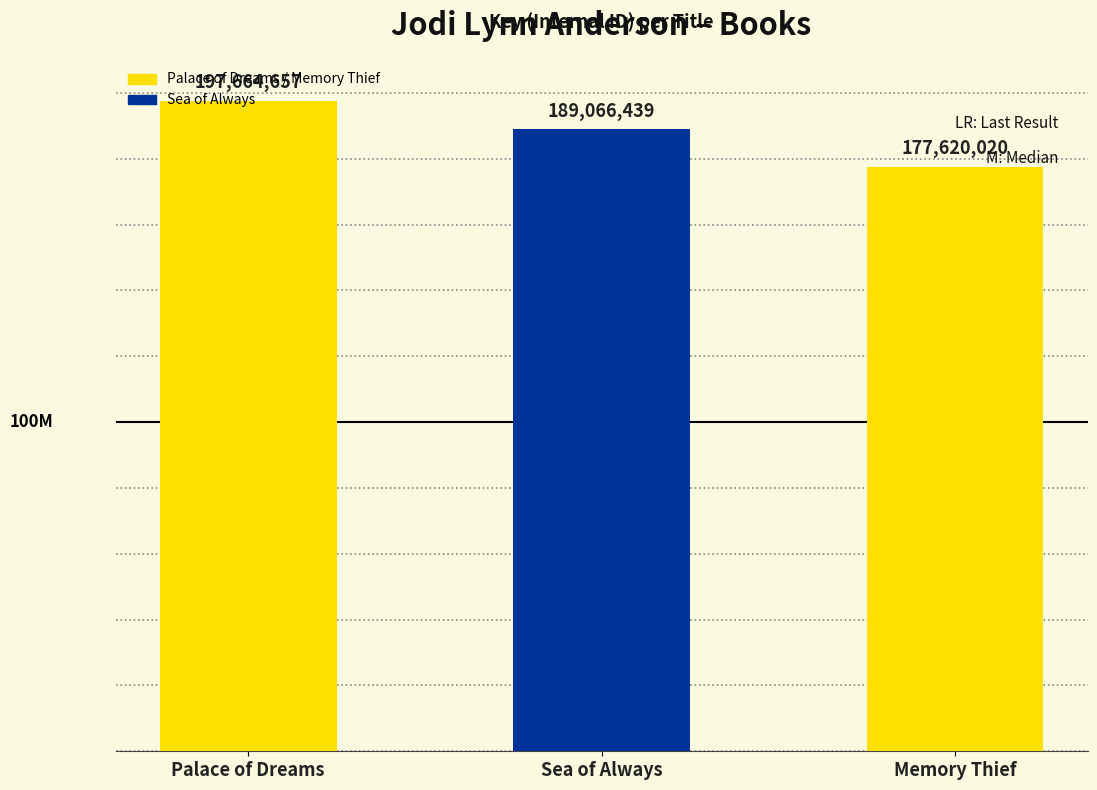

What is the change in value from Palace of Dreams to Sea of Always?

-8598218